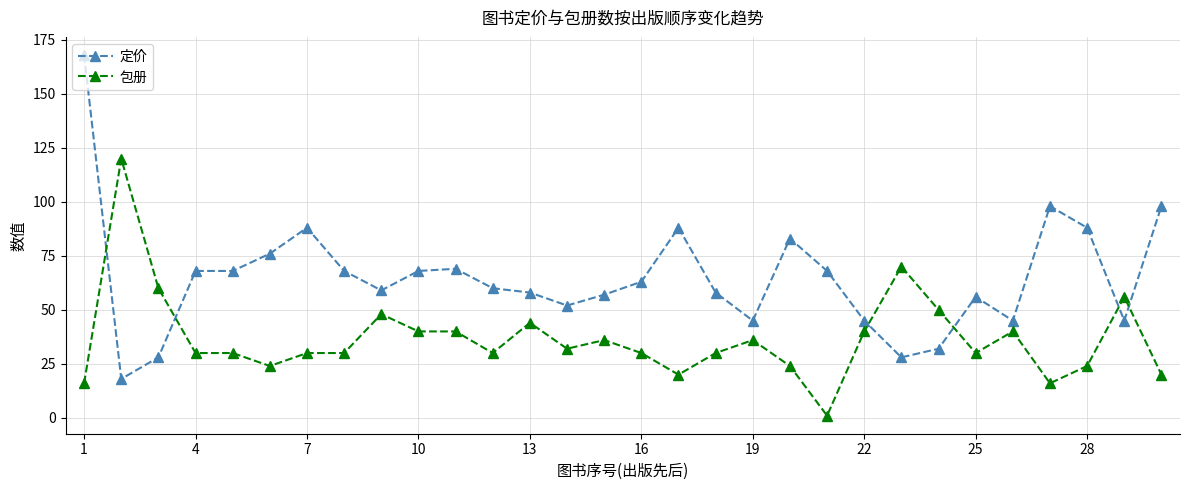

What is the value of the 包册 point at the 8th from the left?

30